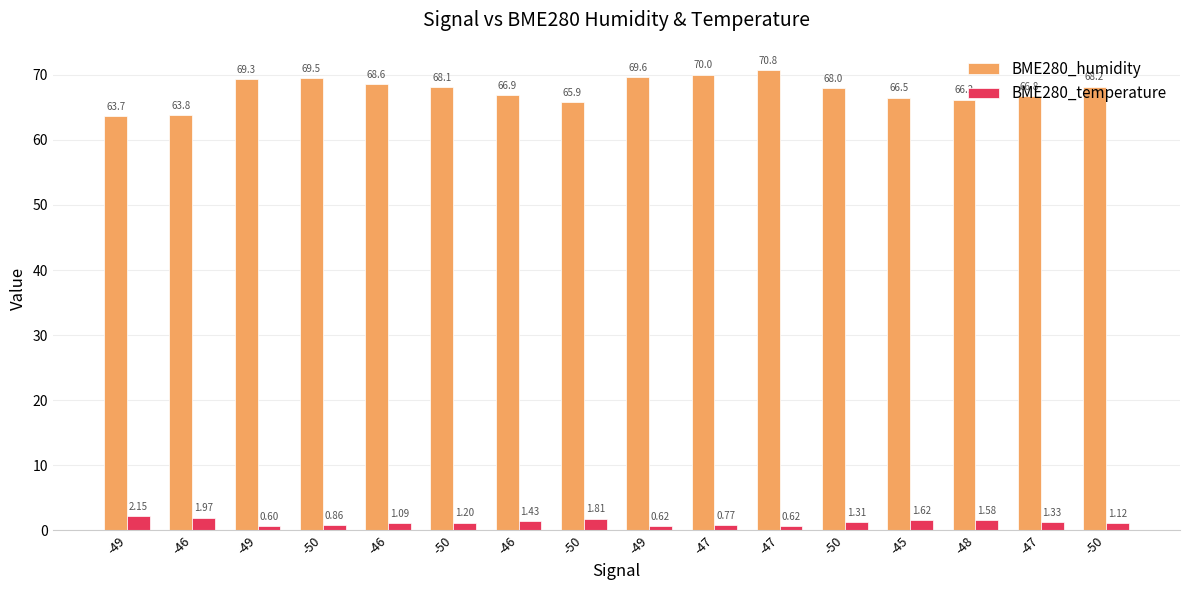

What is the spread (max minus min) of values at -47?

69.3